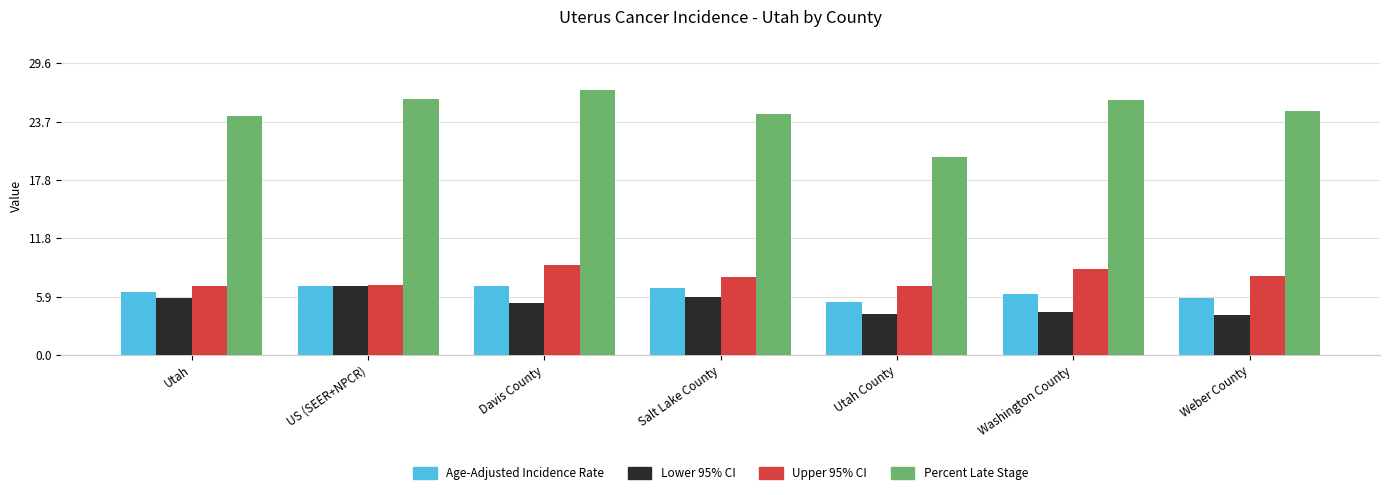

What is the approximate value of Percent Late Stage at Weber County?

24.7